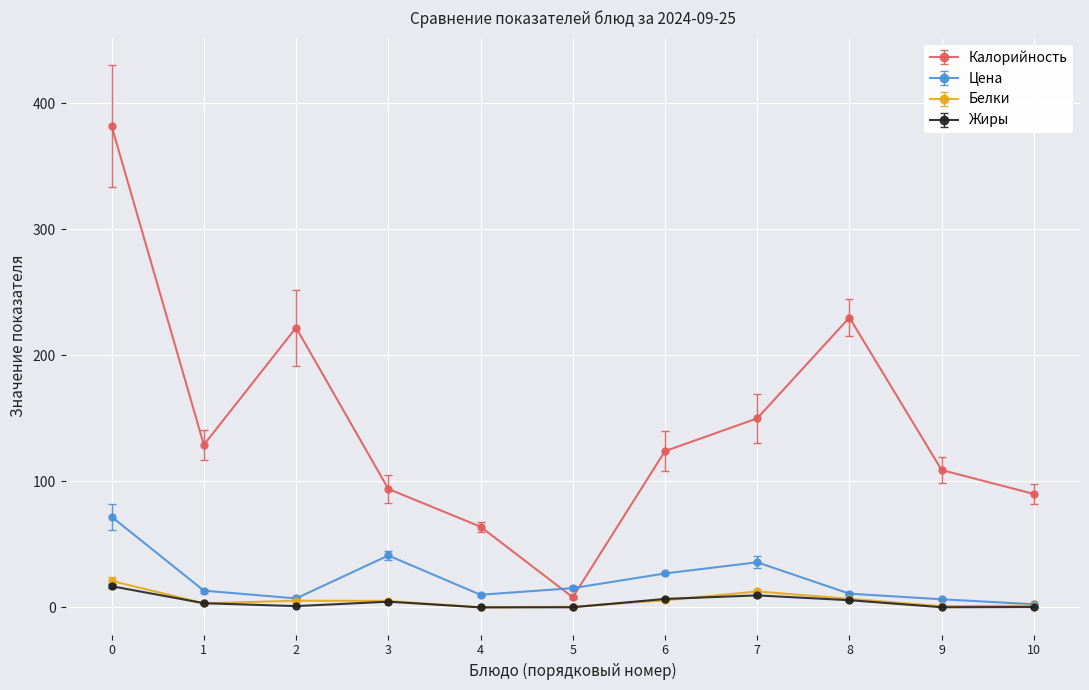

Which series changed the most between 3 and 10?

Цена